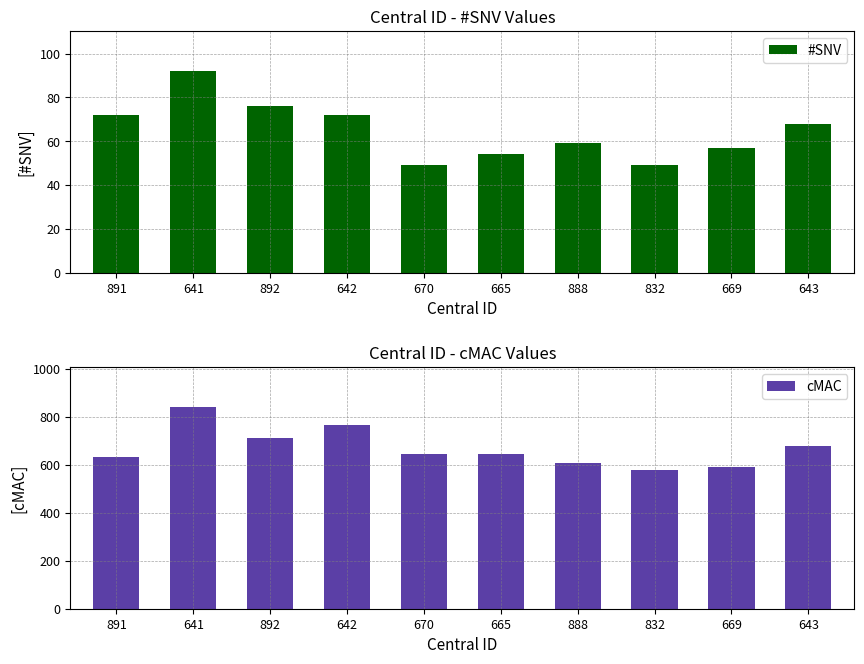

What is the difference between the highest and lowest values at 641?

748